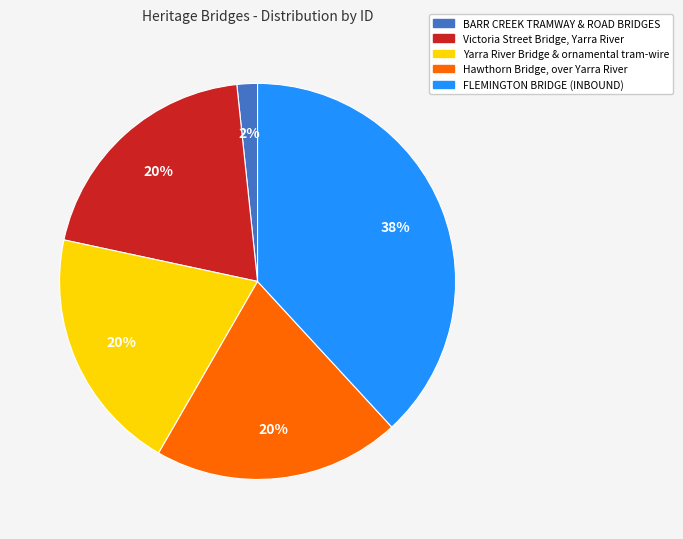

To the nearest percent, what portion does Yarra River Bridge & ornamental tram-wire represent?

20%